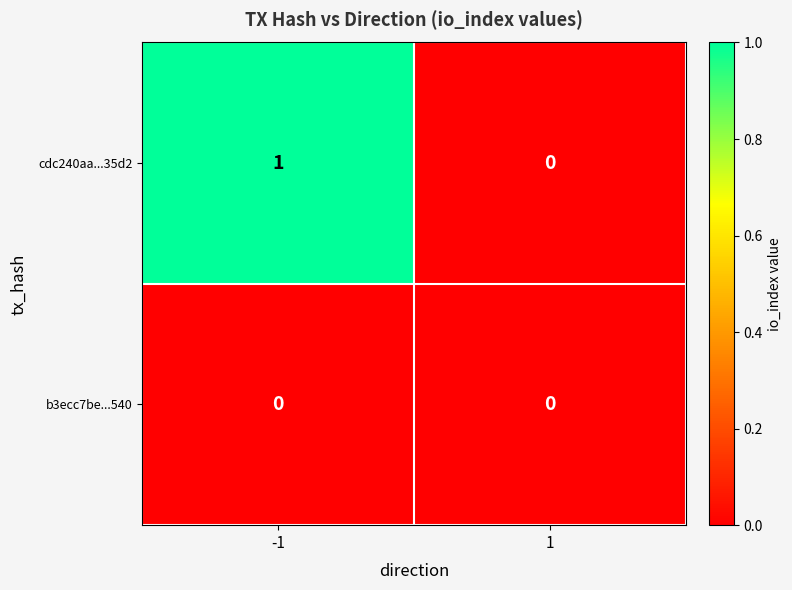

Rank the series by their average value, from lowest to highest.

b3ecc7be...540, cdc240aa...35d2